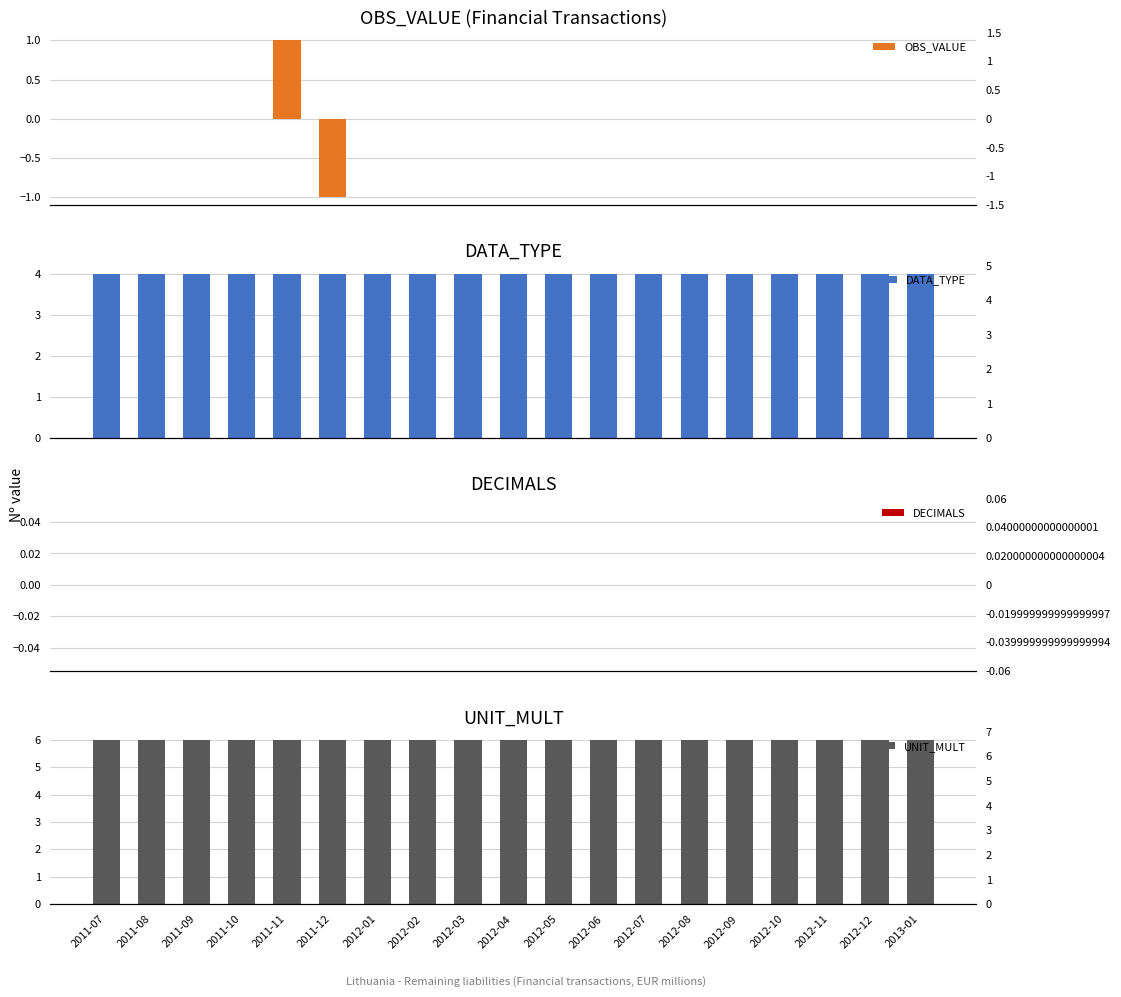

Reading right to left, what are all the values shown in this chart?

OBS_VALUE: 0	0	0	0	0	0	0	0	0	0	0	0	0	-1	1	0	0	0	0
DATA_TYPE: 4	4	4	4	4	4	4	4	4	4	4	4	4	4	4	4	4	4	4
DECIMALS: 0	0	0	0	0	0	0	0	0	0	0	0	0	0	0	0	0	0	0
UNIT_MULT: 6	6	6	6	6	6	6	6	6	6	6	6	6	6	6	6	6	6	6